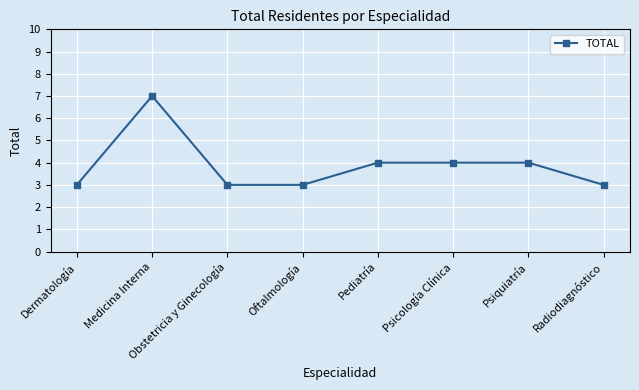

The chart shows a value of 9 at Medicina Interna. True or false?

False